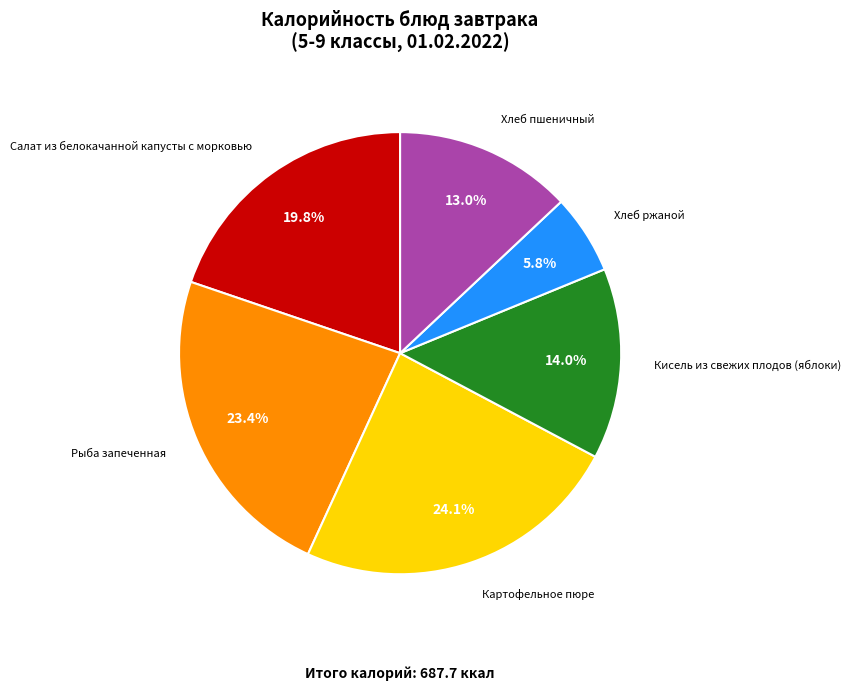

Does any single category account for the majority?

No